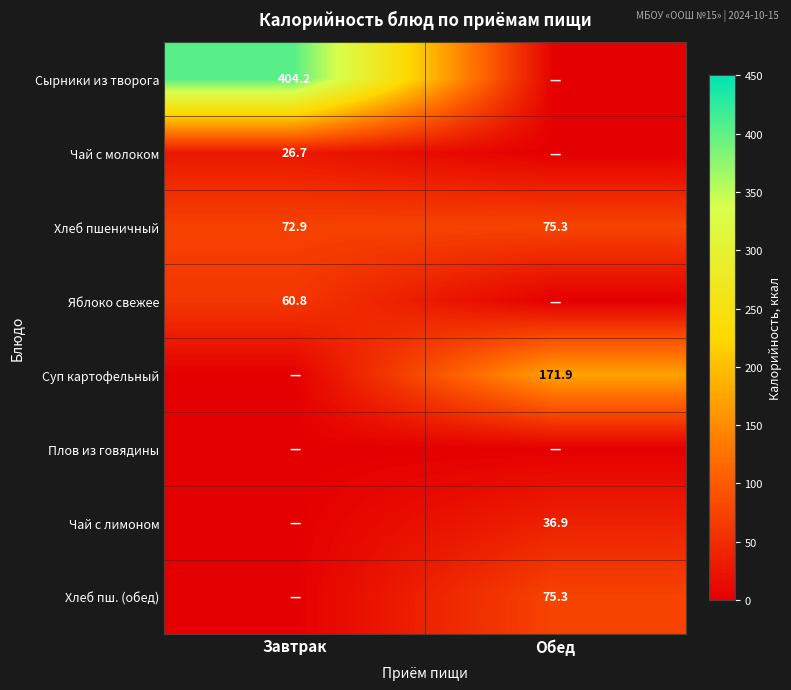

At which label does Хлеб пшеничный first exceed 75?

Обед